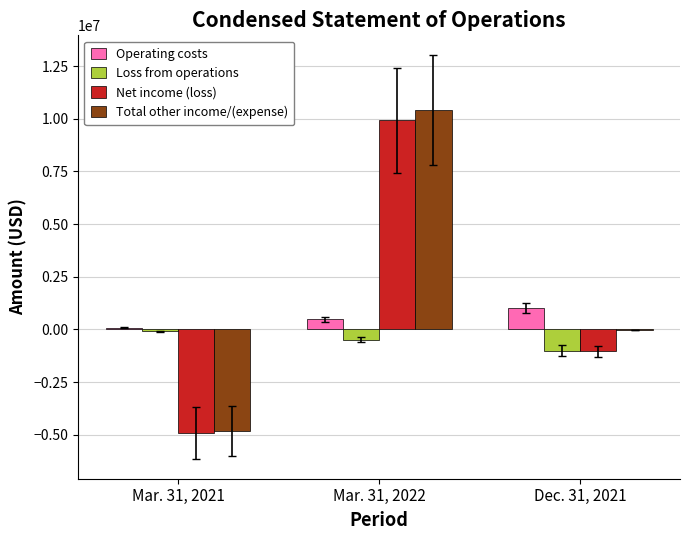

How many values in Net income (loss) are above zero?

1